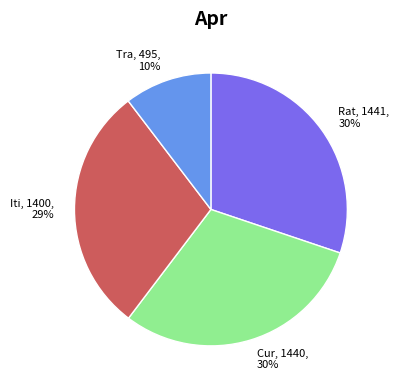

Which has a higher value, Tra, 495, 10% or Cur, 1440, 30%?

Cur, 1440, 30%